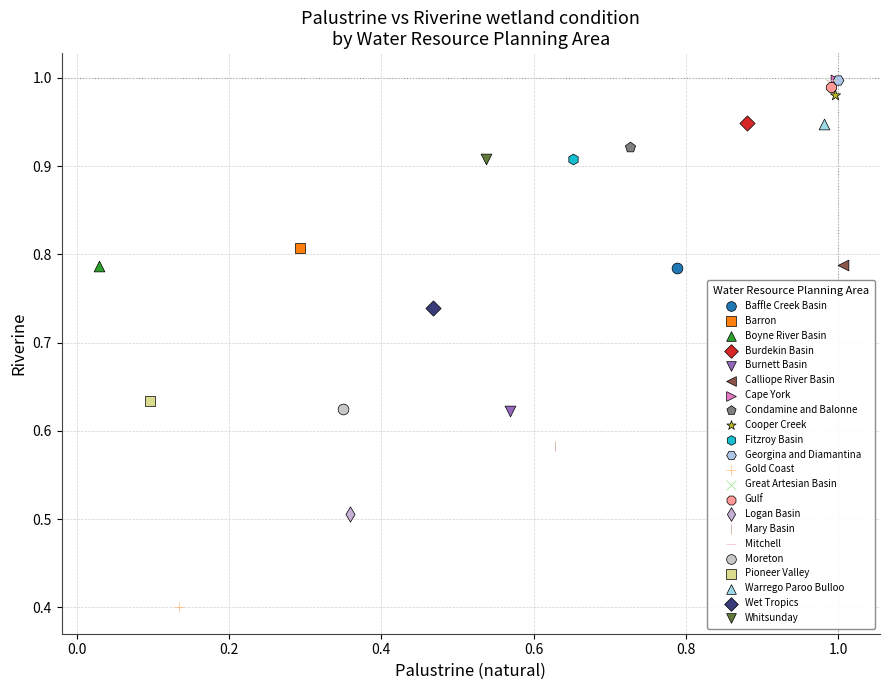

What are all the series names shown in the legend?

Baffle Creek Basin, Barron, Boyne River Basin, Burdekin Basin, Burnett Basin, Calliope River Basin, Cape York, Condamine and Balonne, Cooper Creek, Fitzroy Basin, Georgina and Diamantina, Gold Coast, Great Artesian Basin, Gulf, Logan Basin, Mary Basin, Mitchell, Moreton, Pioneer Valley, Warrego Paroo Bulloo, Wet Tropics, Whitsunday